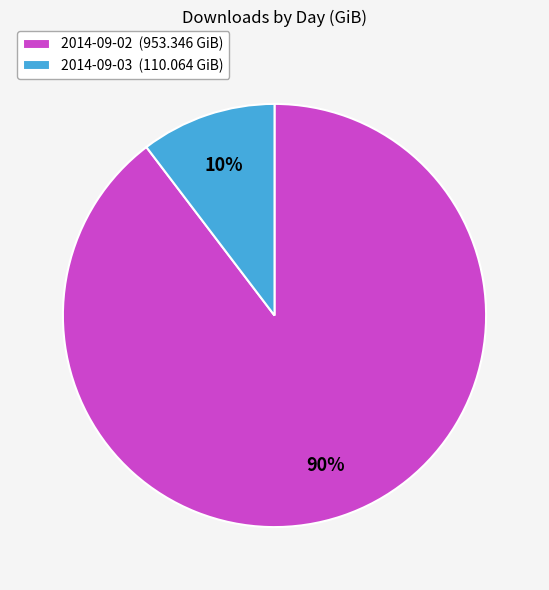

Between 2014-09-02 (953.346 GiB) and 2014-09-03 (110.064 GiB), which is larger?

2014-09-02 (953.346 GiB)